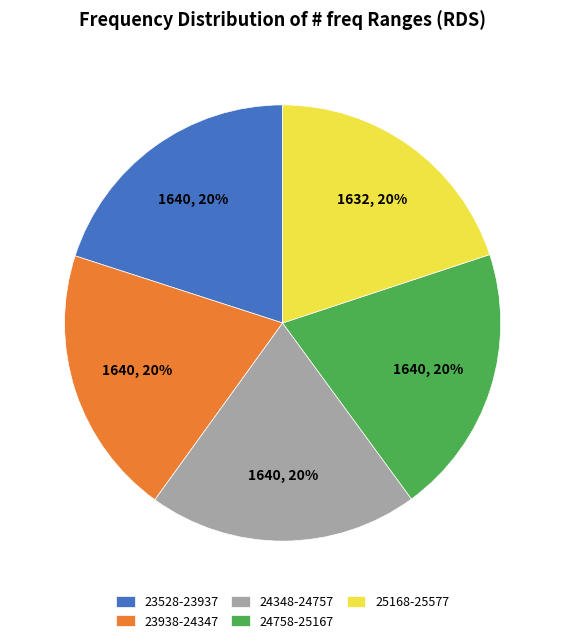

To the nearest percent, what percentage of the pie is 24348-24757?

20%